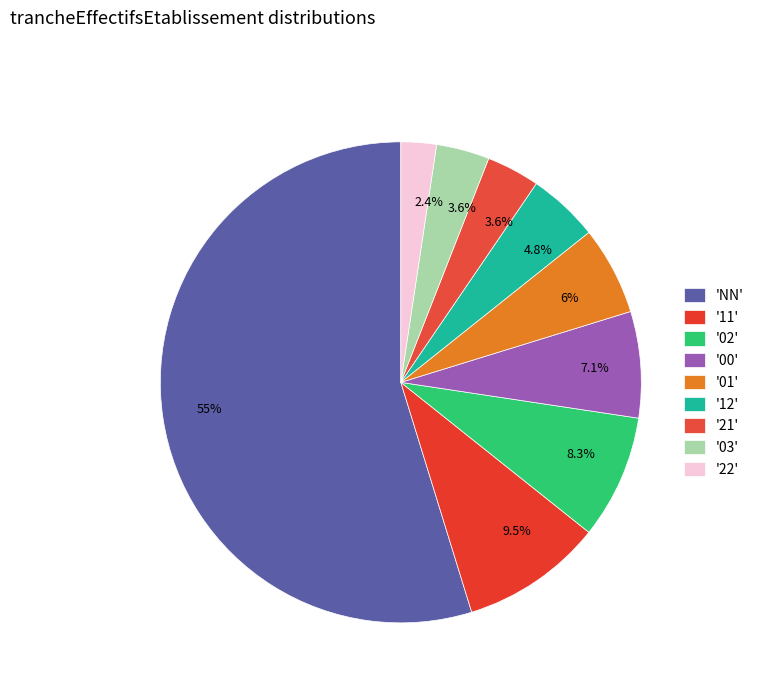

What is the largest slice in the pie chart?

NN